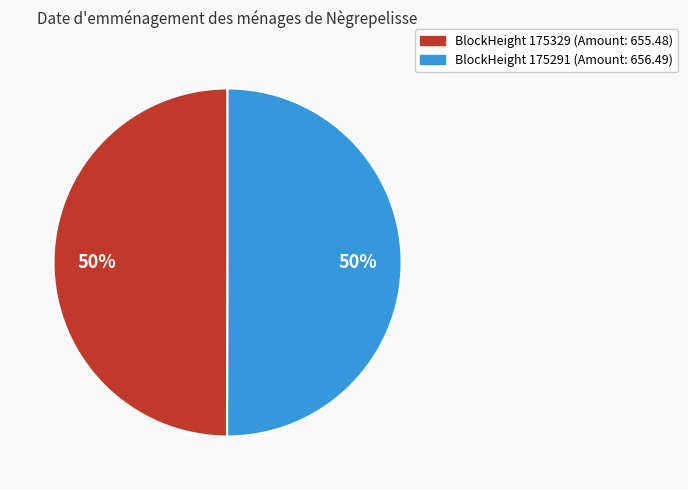

To the nearest percent, what is the average slice percentage?

50%